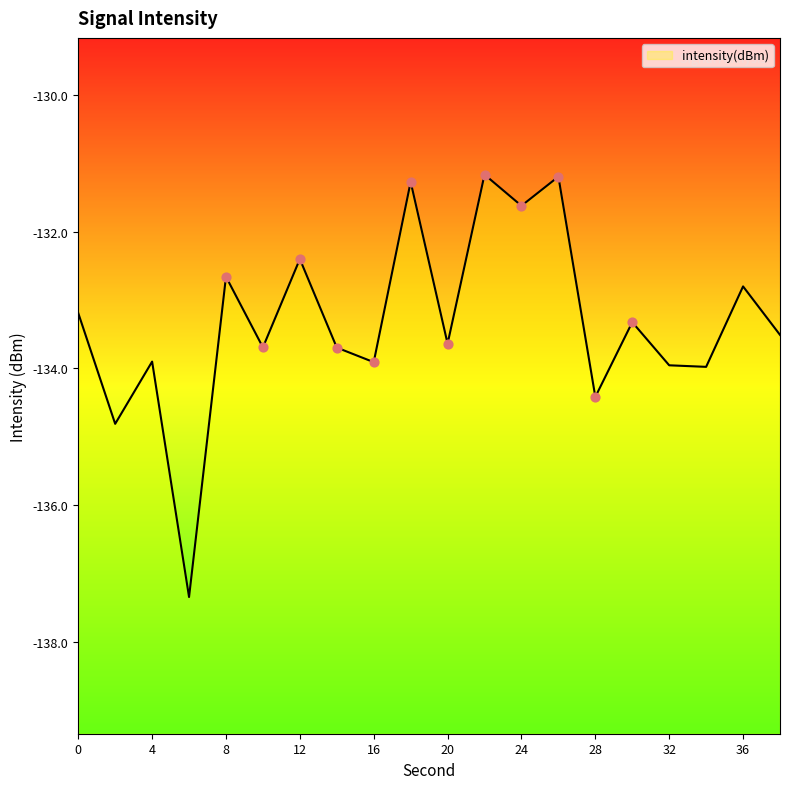

What is the change in value from 8 to 10?

-1.0